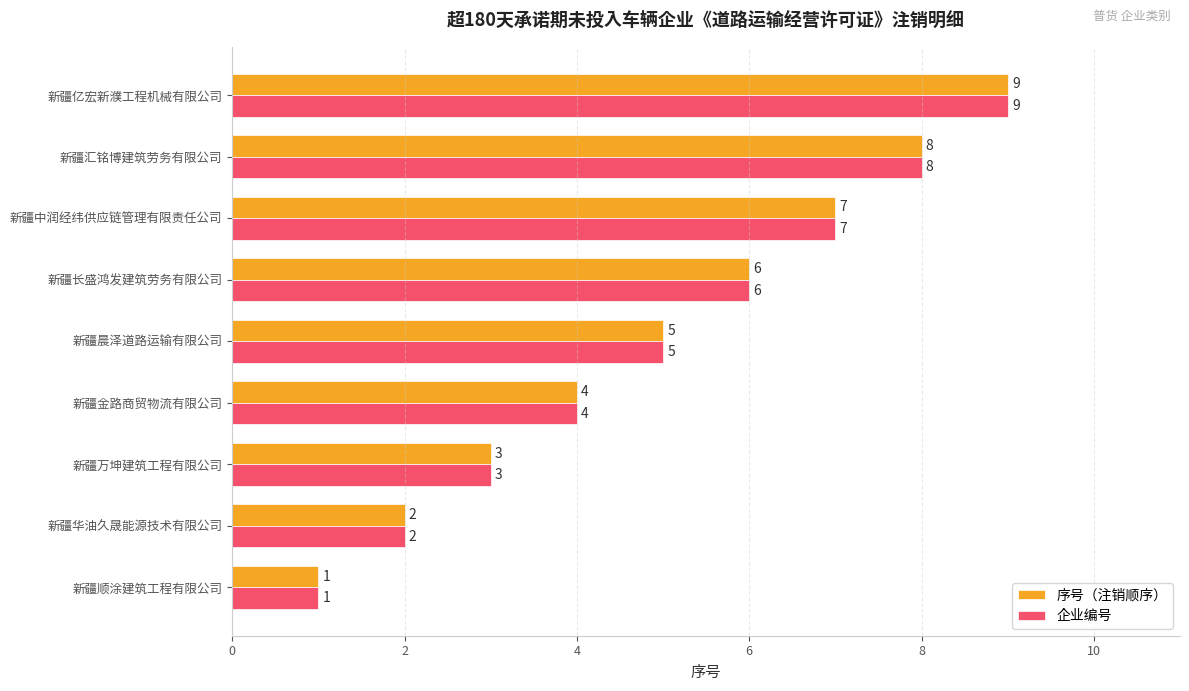

Read the 企业编号 value at 新疆万坤建筑工程有限公司.

3